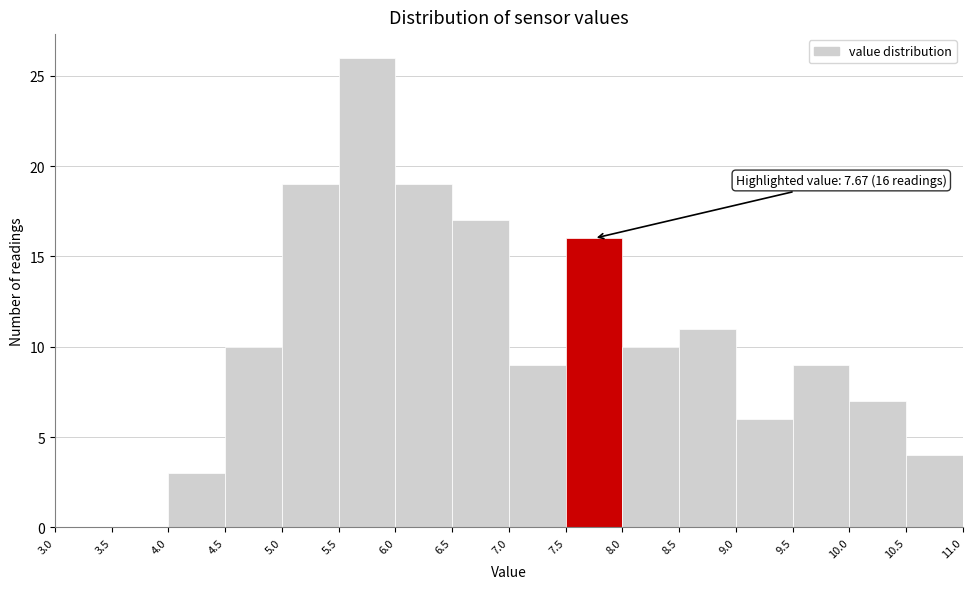

Over which range of the x-axis is the bar tallest?

5.5 to 6.0